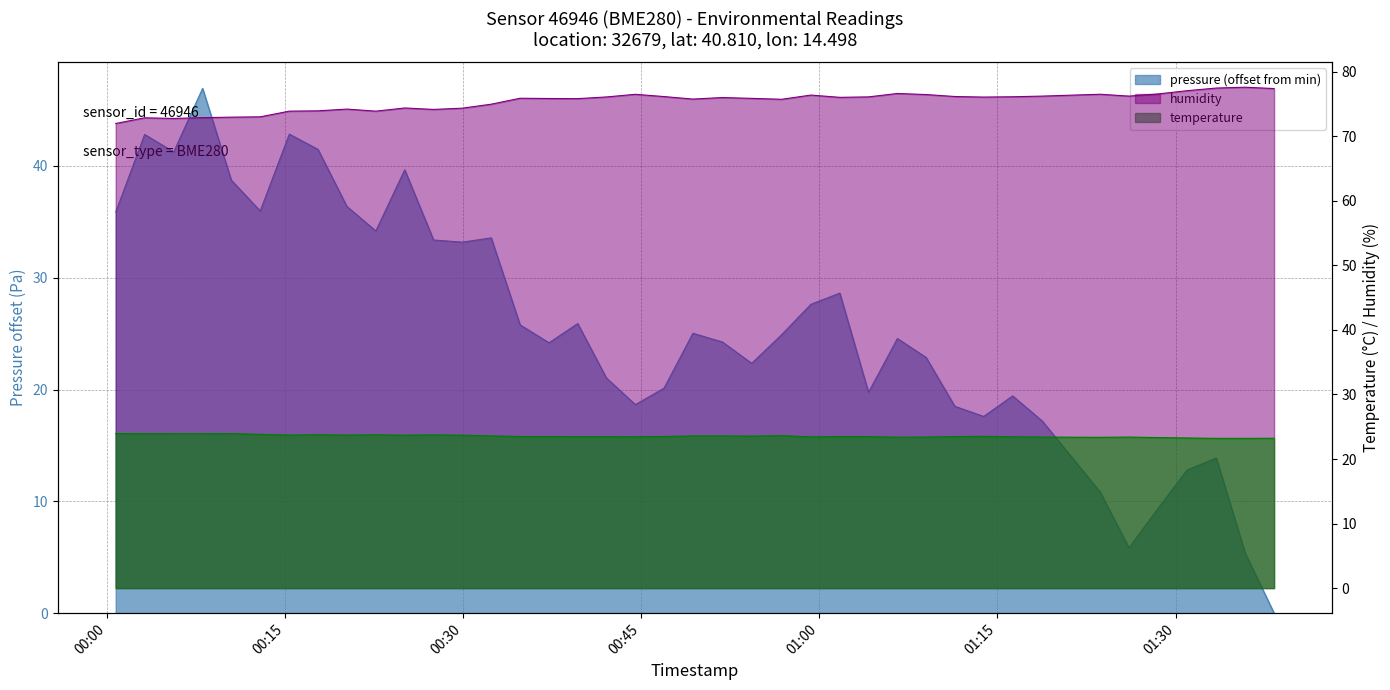

Does the chart display data point markers on the line(s)?

No